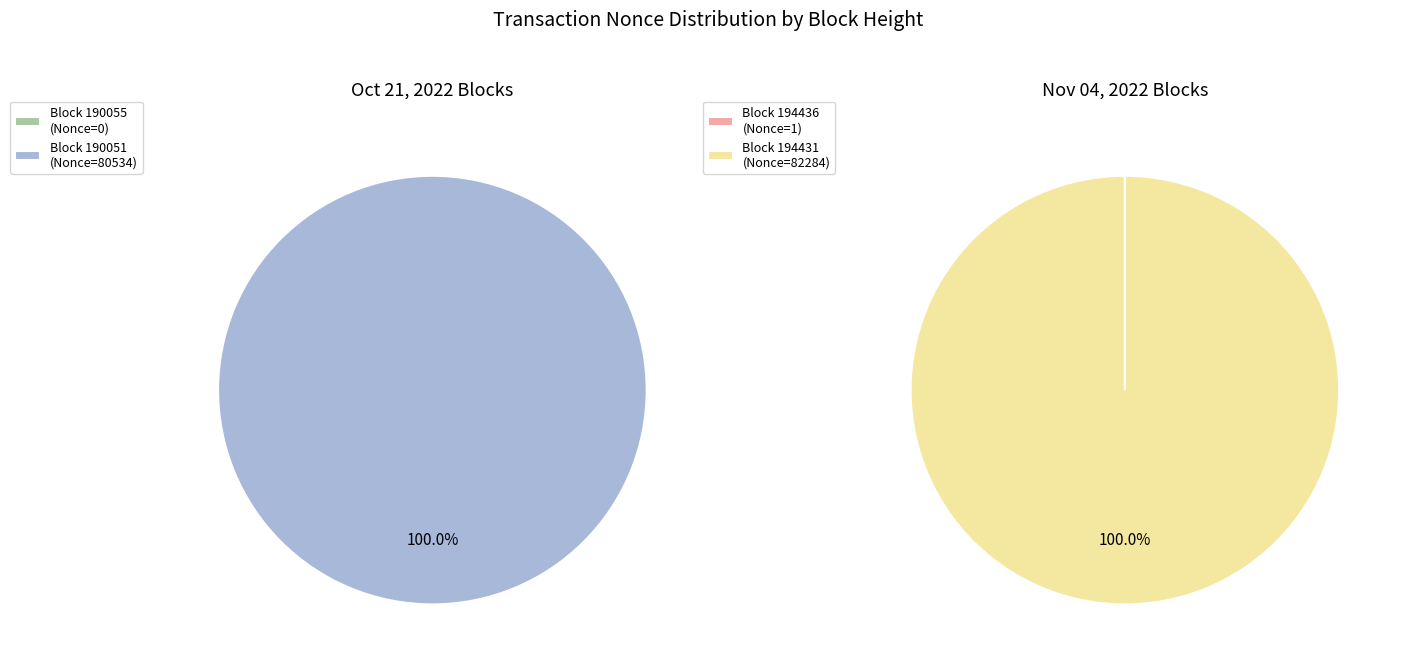

What is the largest slice in the pie chart?

194431